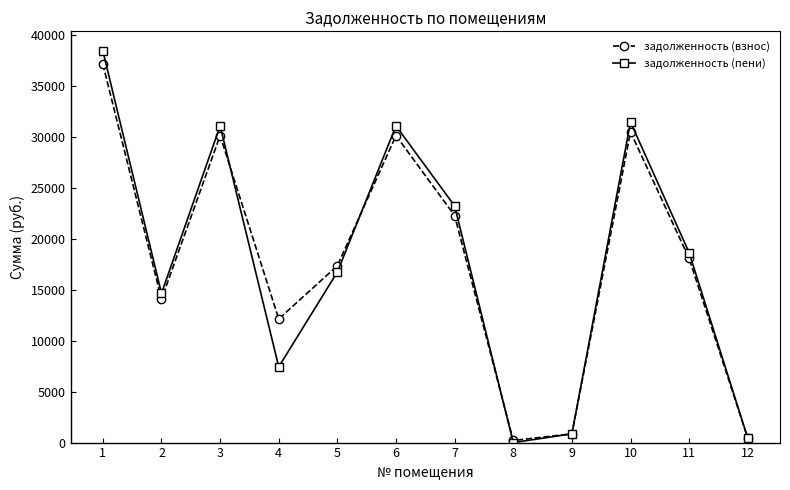

Which series changed the most between 7 and 11?

задолженность (пени)